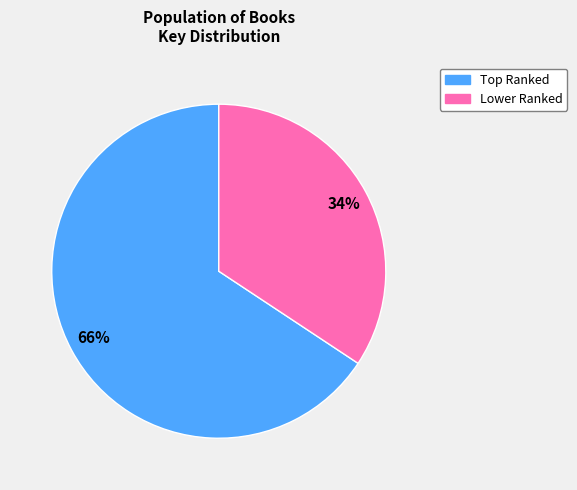

Count the number of slices in the pie.

2